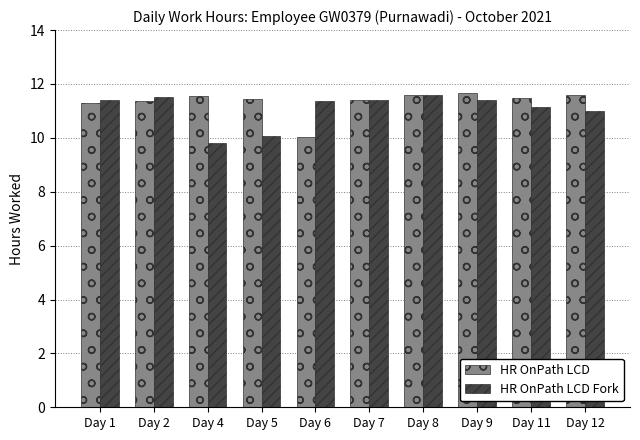

What is the lowest value of the HR OnPath LCD Fork series?

9.8